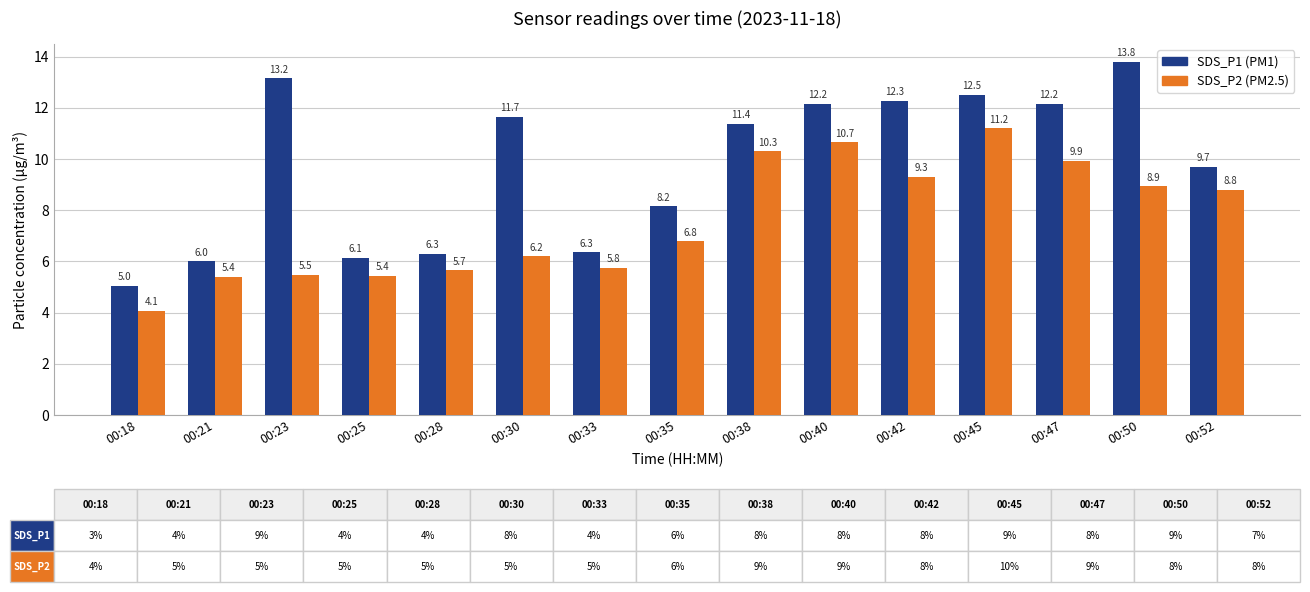

What is the spread (max minus min) of values at 00:25?

0.7